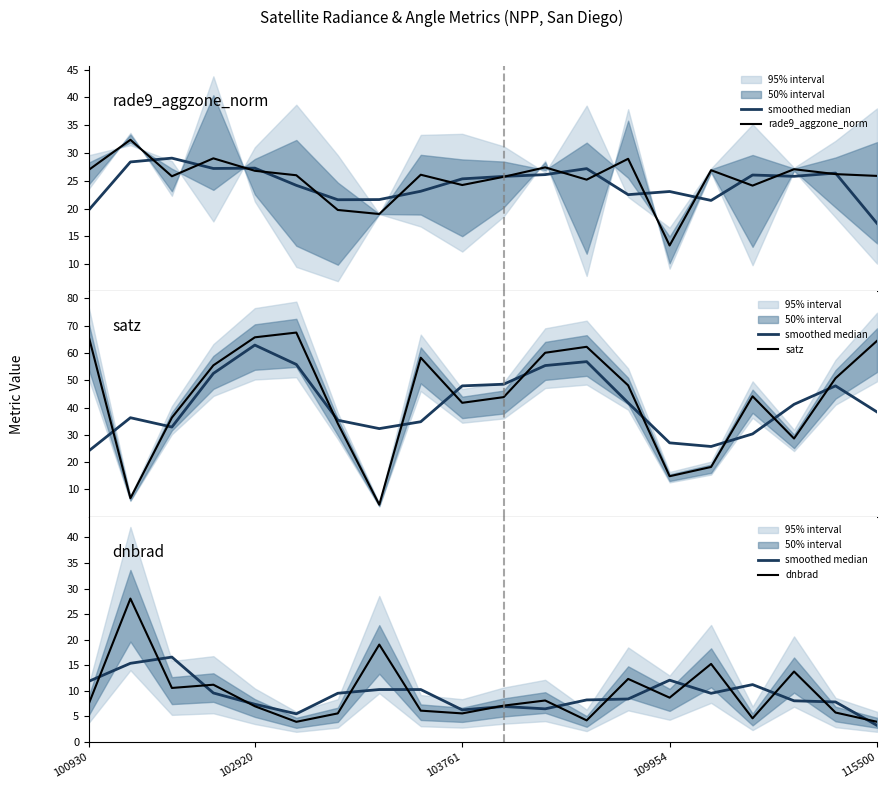

The rade9_aggzone_norm series shows 18.7 at 17. True or false?

False